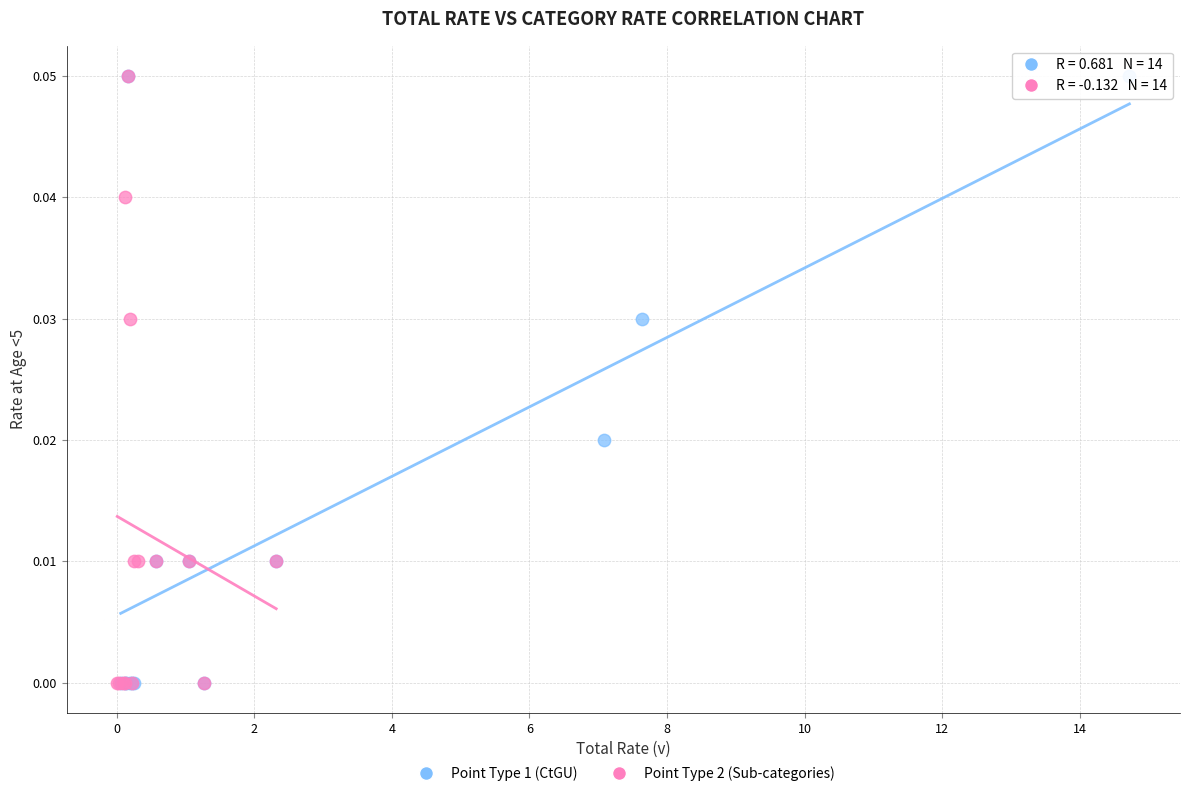

What are all the series names shown in the legend?

Point Type 1 (CtGU), Point Type 2 (Sub-categories)